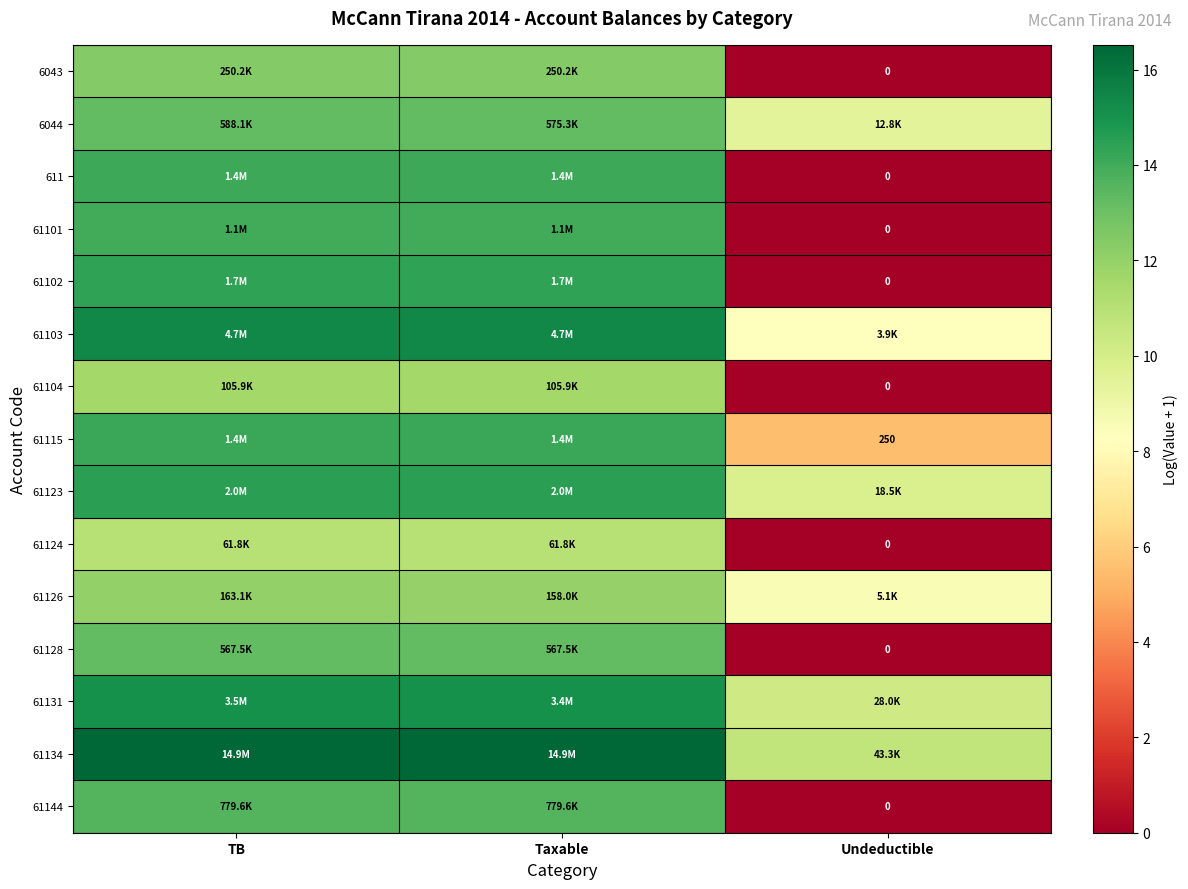

The value of 61102 at TB is 21.0. True or false?

False